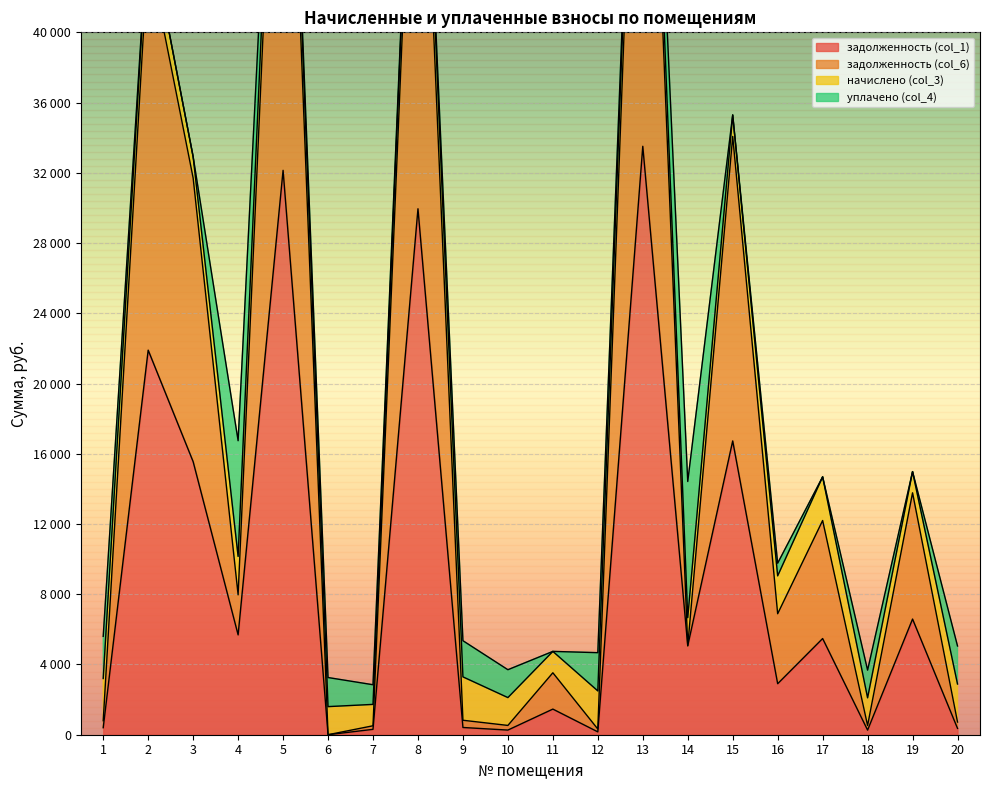

Is it true that задолженность (col_6) equals 7965.5 at 4?

True